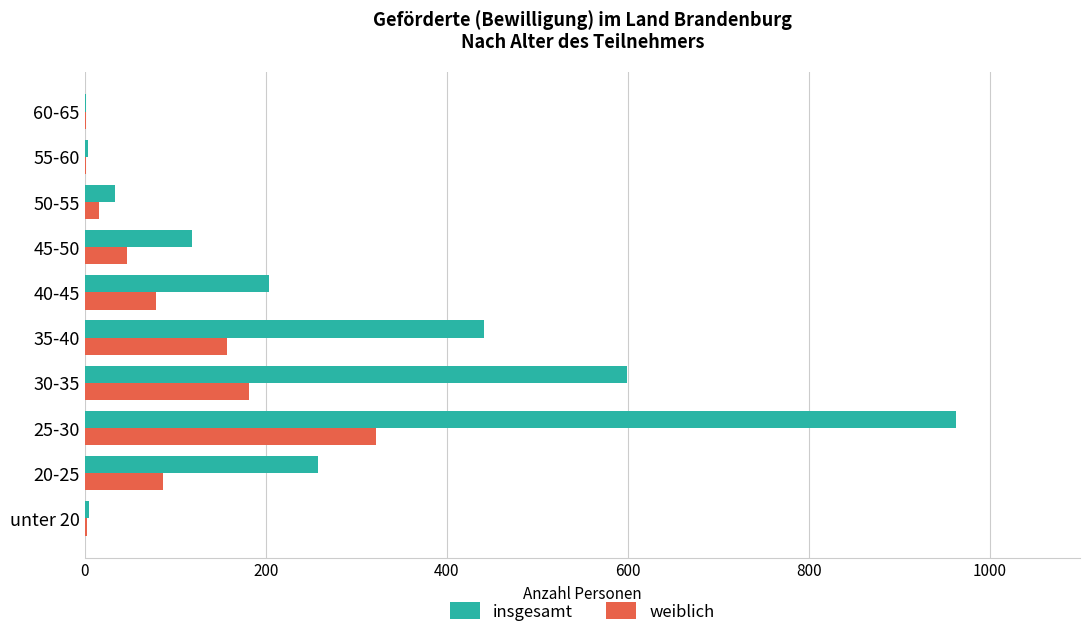

The insgesamt series shows 4 at 55-60. True or false?

True